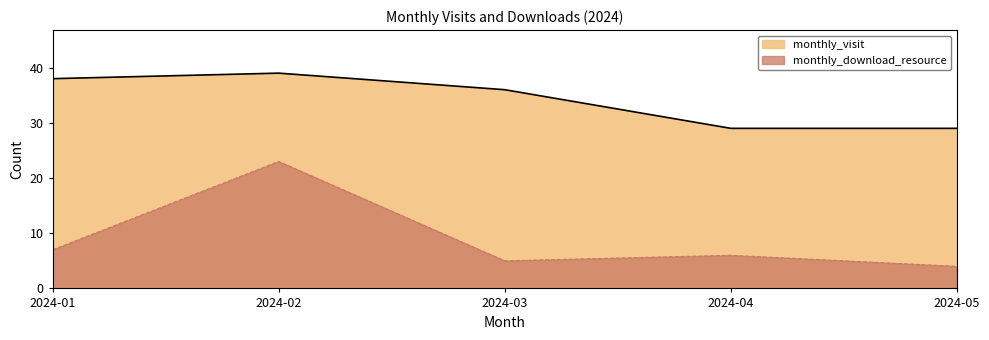

At which label does monthly_download_resource reach its minimum?

2024-05